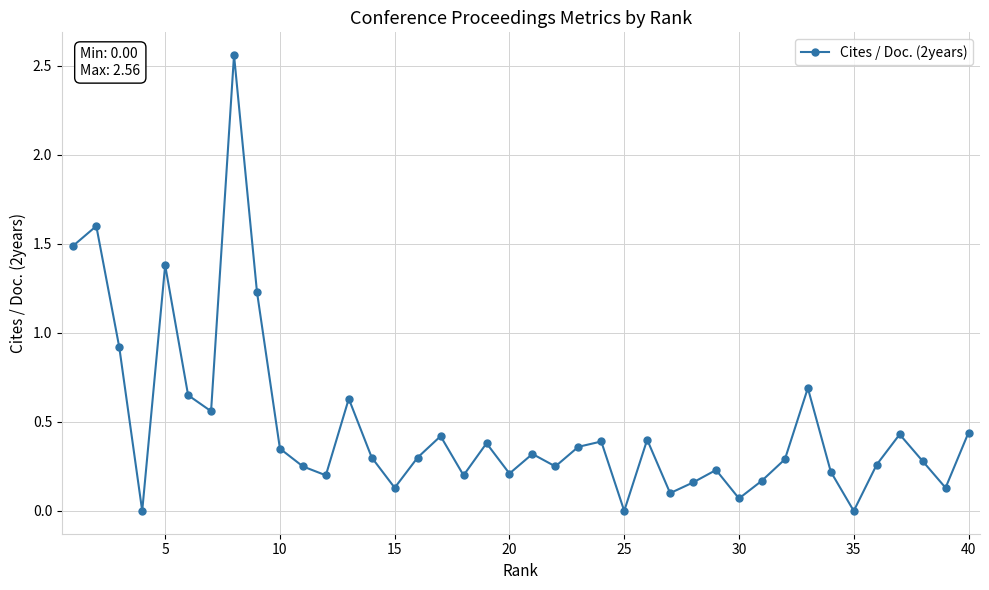

True or false: the data has more than 2 interior local peaks.

True